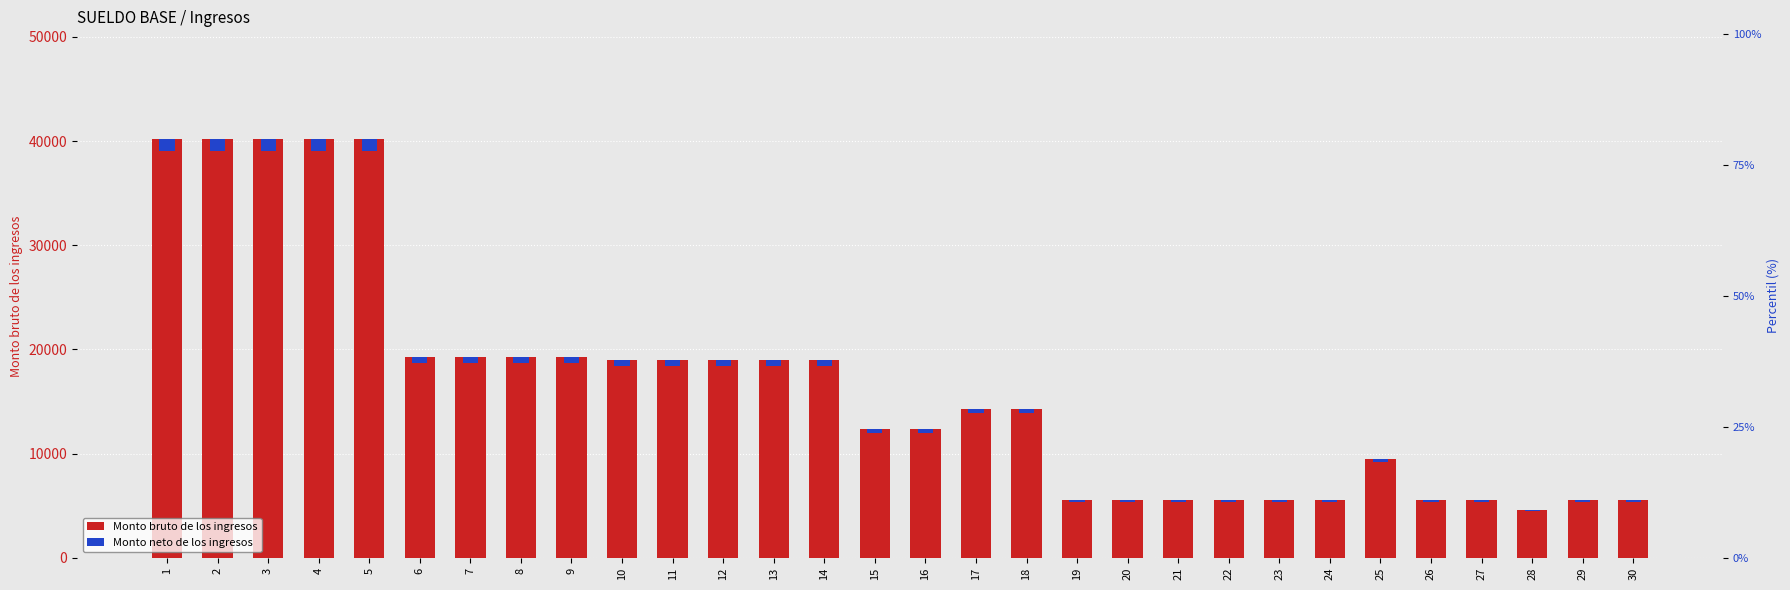

What is the total value across all series at 17?

14714.0